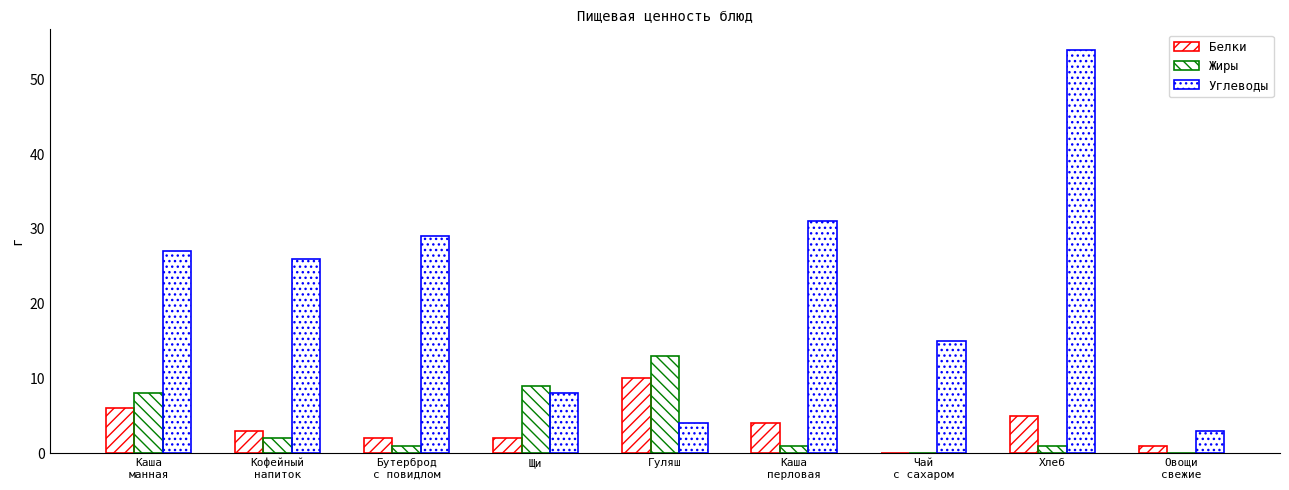

What is the label of the 7th bar from the right?

Бутерброд
с повидлом